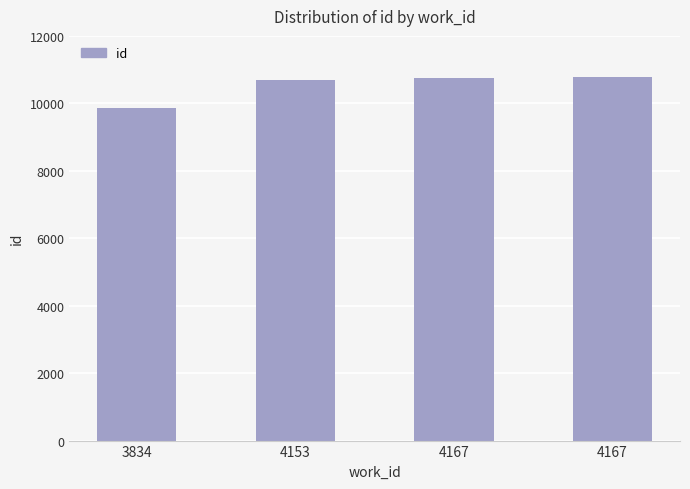

List the labels in order of value, smallest first.

3834, 4153, 4167, 4167